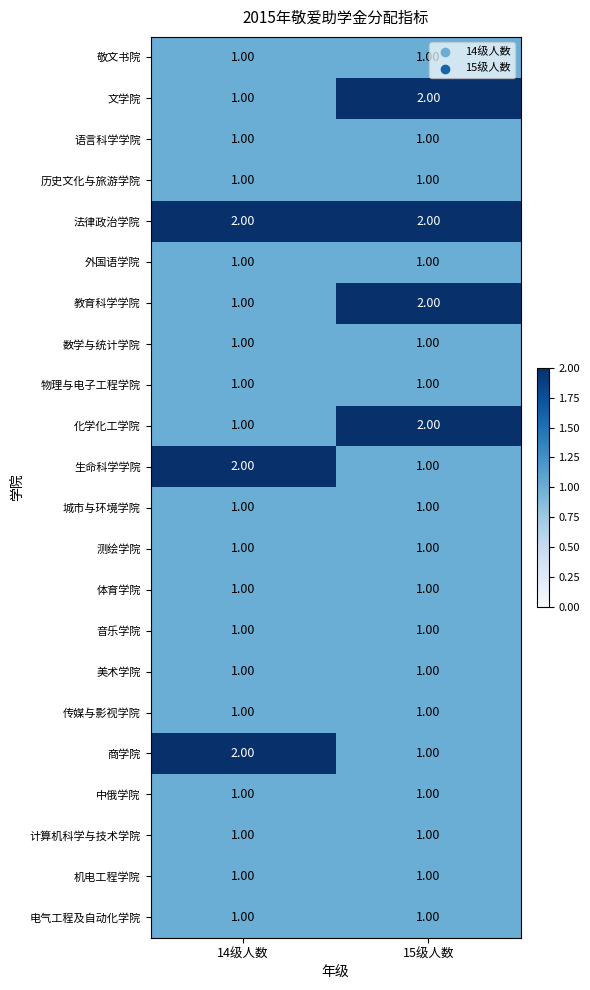

What is the sum of all 生命科学学院 values?

3